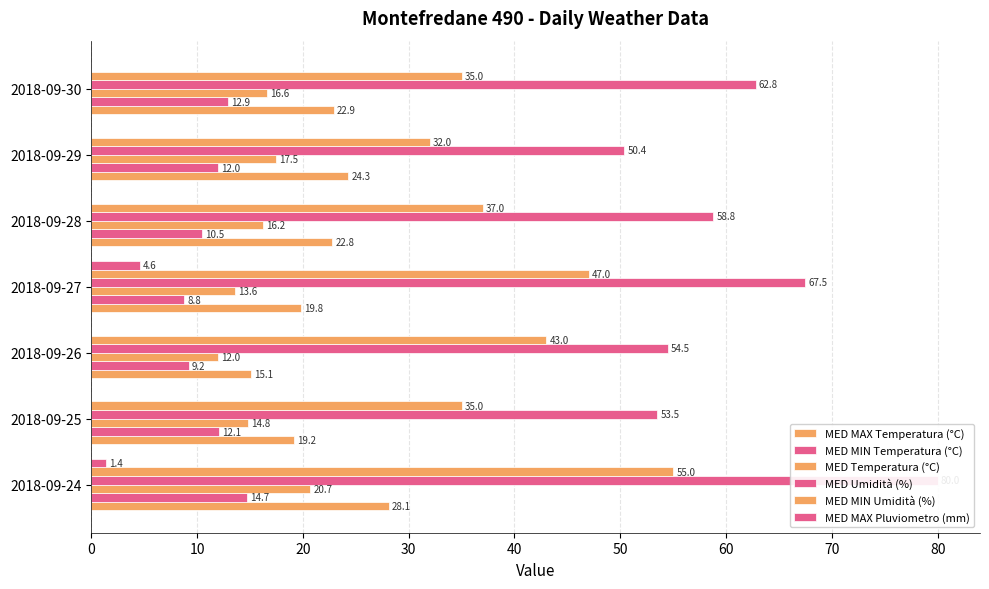

Reading left to right, what are all the values shown in this chart?

MED MAX Temperatura (°C): 0=28.1	10=19.2	20=15.1	30=19.8	40=22.8	50=24.3	60=22.9
MED MIN Temperatura (°C): 0=14.7	10=12.1	20=9.2	30=8.8	40=10.5	50=12.0	60=12.9
MED Temperatura (°C): 0=20.7	10=14.8	20=12.0	30=13.6	40=16.2	50=17.5	60=16.6
MED Umidità (%): 0=80.0	10=53.5	20=54.5	30=67.5	40=58.8	50=50.4	60=62.8
MED MIN Umidità (%): 0=55.0	10=35.0	20=43.0	30=47.0	40=37.0	50=32.0	60=35.0
MED MAX Pluviometro (mm): 0=1.4	10=0.0	20=0.0	30=4.6	40=0.0	50=0.0	60=0.0